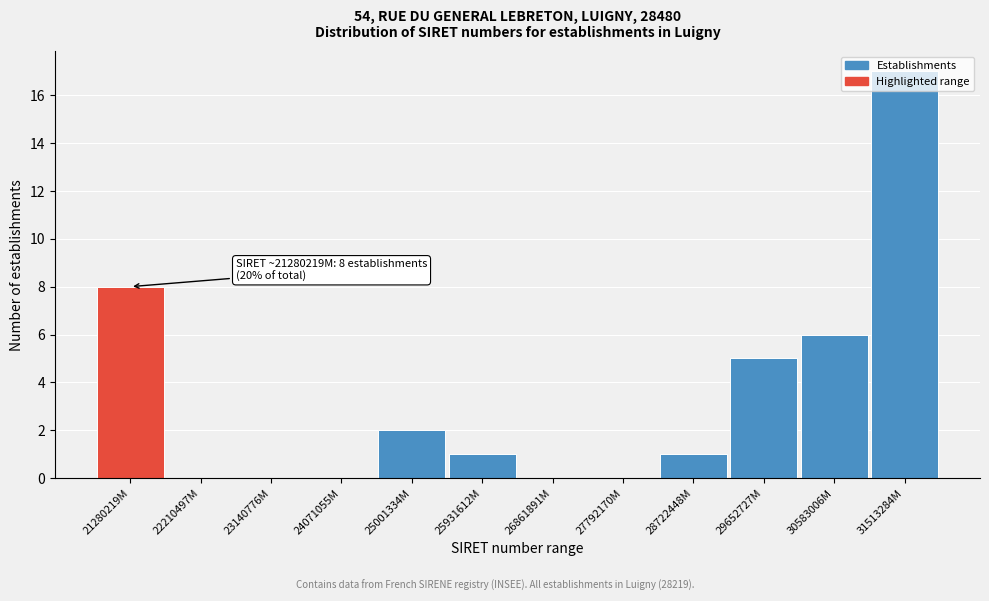

What is the change in value from 27792170M to 30583006M?

+6